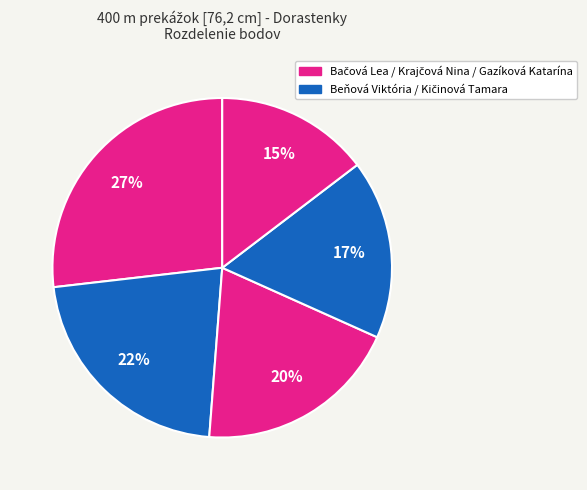

How many segments does this pie chart have?

5